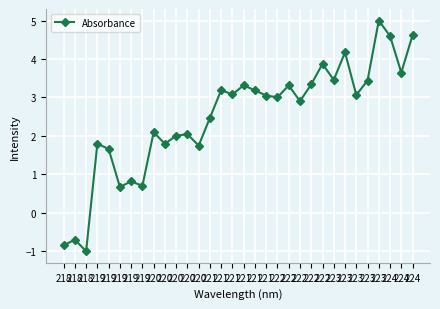

Reading left to right, what are all the values shown in this chart?

218=-0.8	218=-0.7	218=-1.0	219=1.8	219=1.7	219=0.7	219=0.8	219=0.7	220=2.1	220=1.8	220=2.0	220=2.0	220=1.7	221=2.5	221=3.2	221=3.1	221=3.3	221=3.2	221=3.1	222=3.0	222=3.3	222=2.9	222=3.3	222=3.9	223=3.5	223=4.2	223=3.1	223=3.4	223=5.0	224=4.6	224=3.6	224=4.6